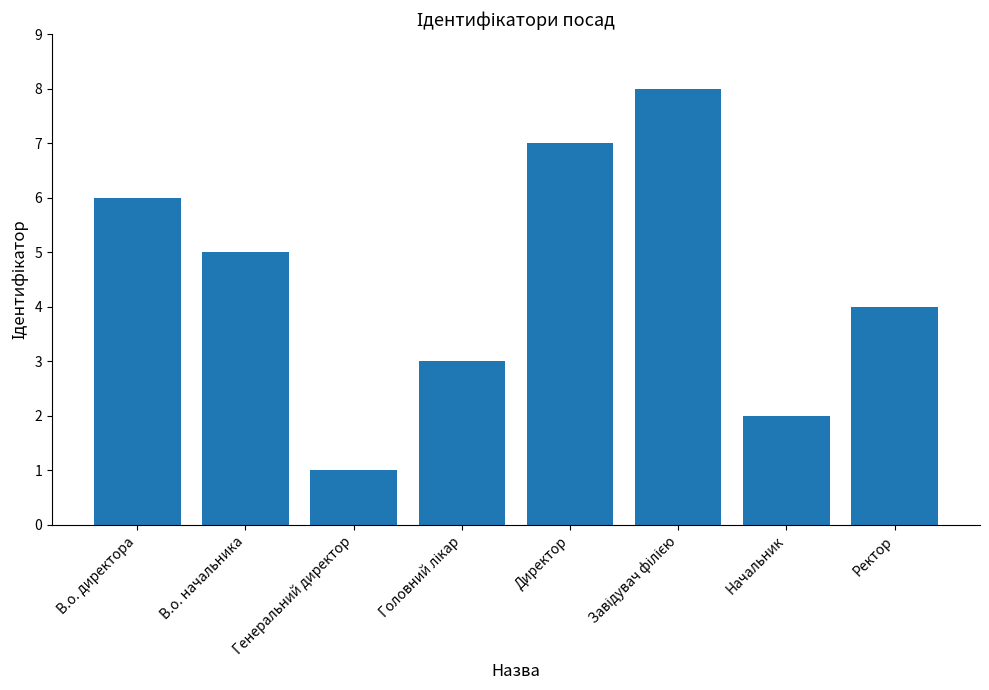

The value at Начальник is 2. True or false?

True